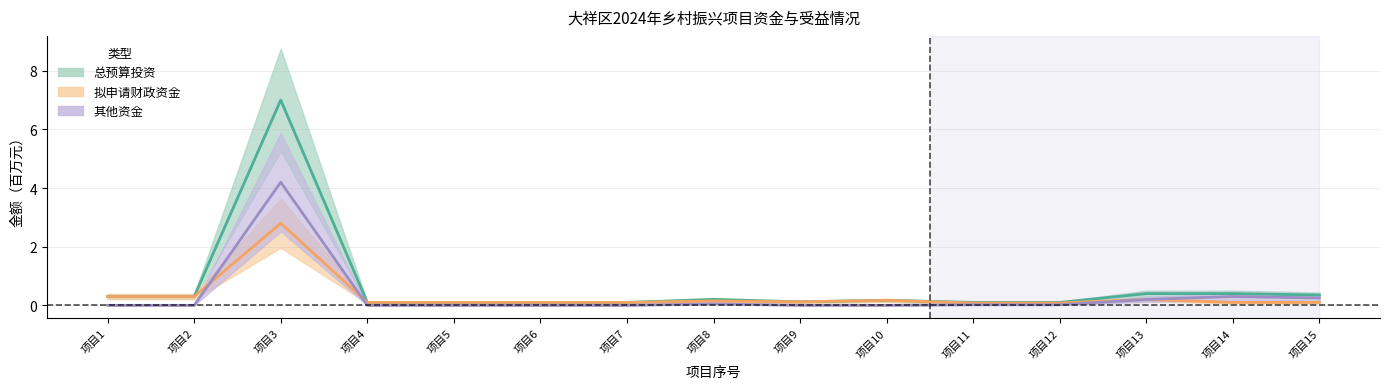

The 总预算投资 series shows 0.2 at 项目12. True or false?

False